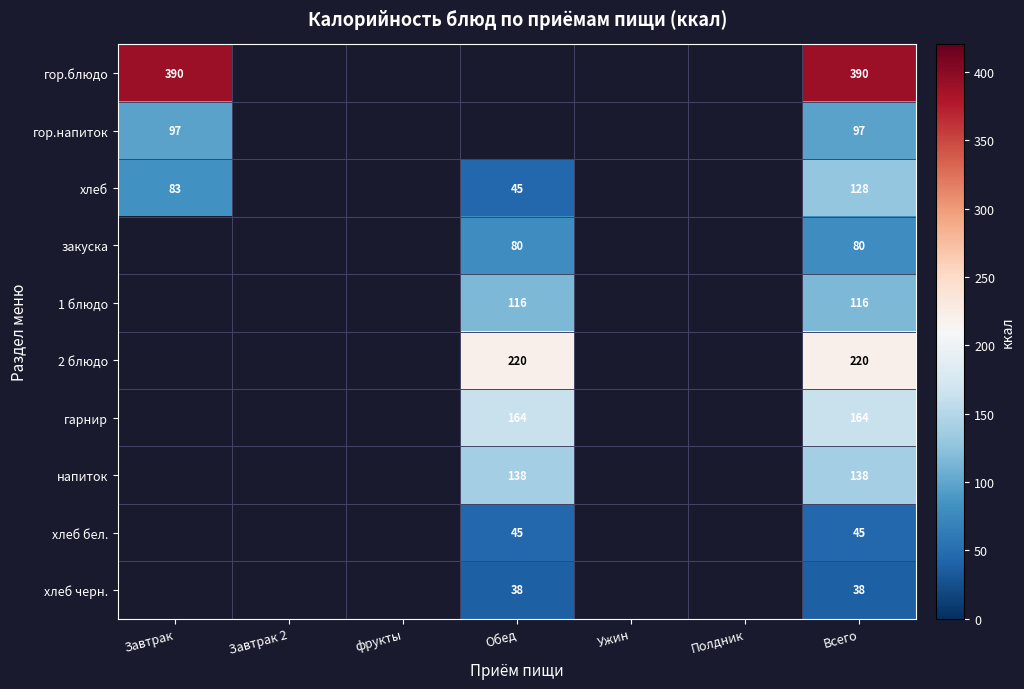

The value of хлеб черн. at Обед is 17. True or false?

False